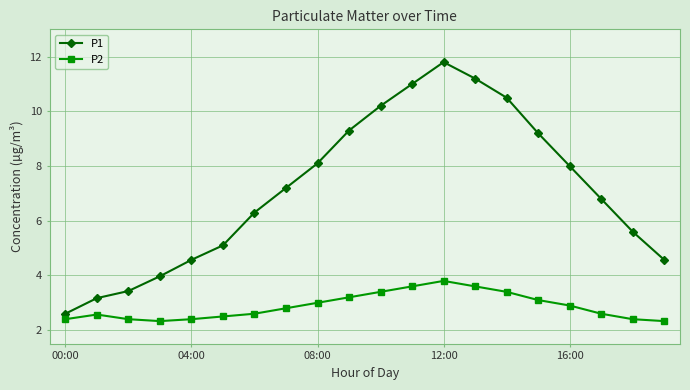

True or false: P1 has more than 0 interior local peaks.

True